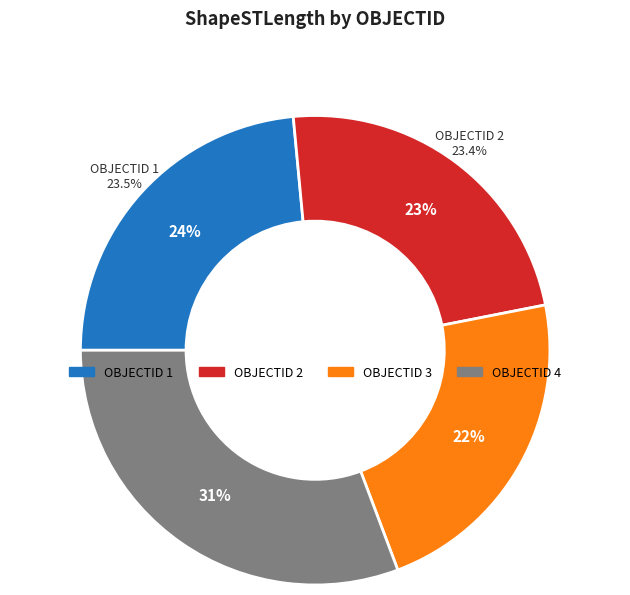

Which category has the biggest portion of the pie?

4